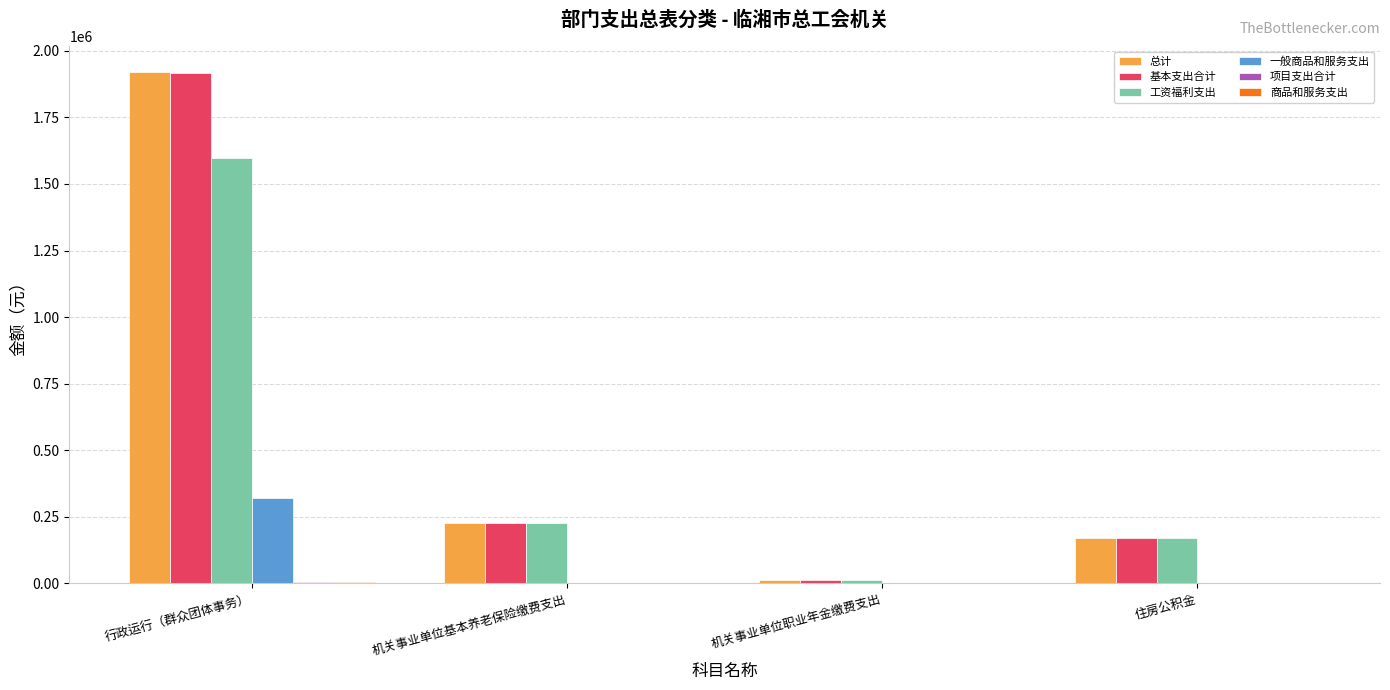

Read the 总计 value at 住房公积金.

171480.8